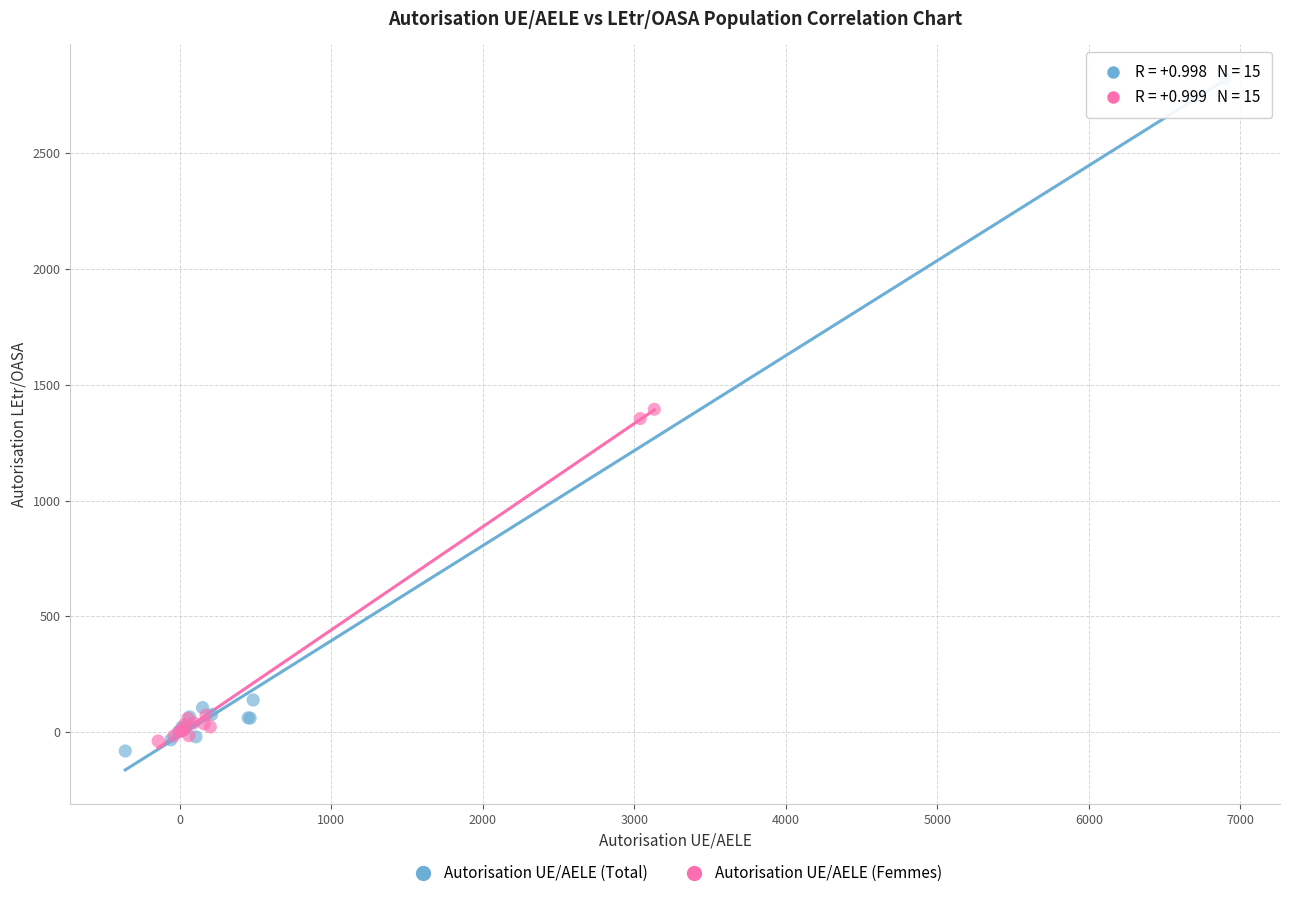

Which series reaches the minimum Y coordinate?

Autorisation UE/AELE (Total)